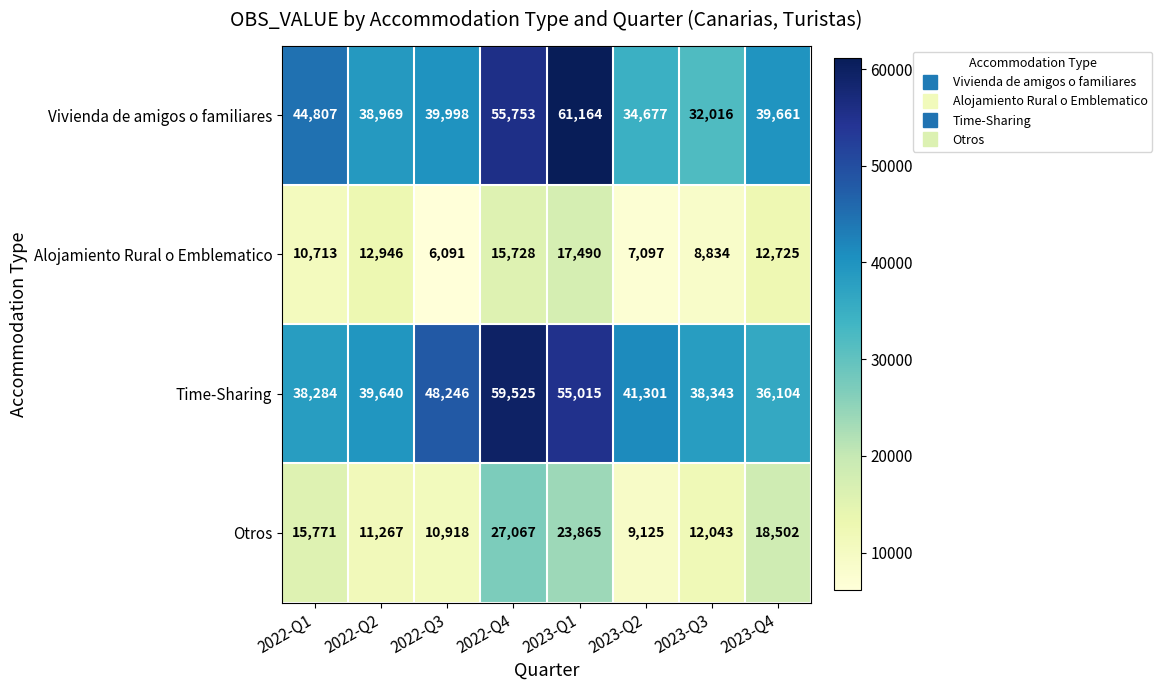

Count the number of categories in the chart.

8